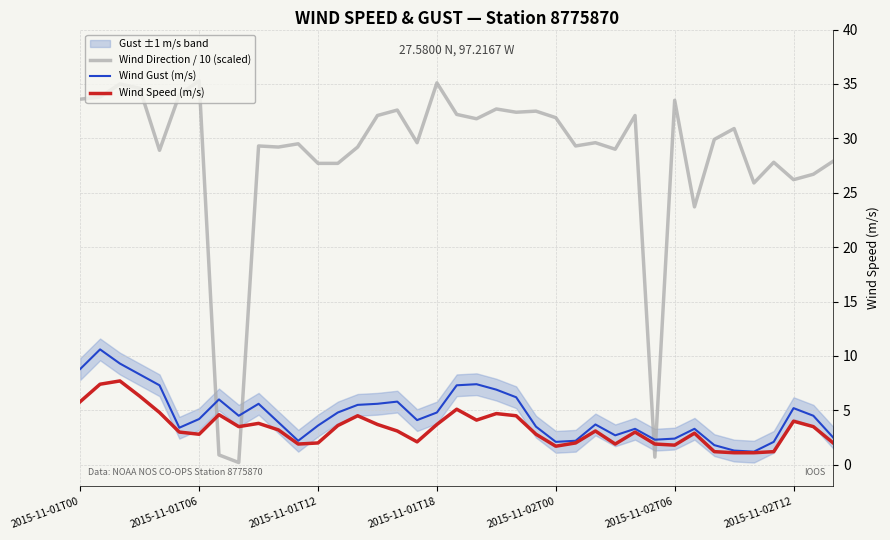

Reading left to right, extract all data points from this chart.

Wind Direction / 10 (scaled): 33.6	33.8	35.0	34.6	28.9	34.0	35.3	0.9	0.2	29.3	29.2	29.5	27.7	27.7	29.2	32.1	32.6	29.6	35.1	32.2	31.8	32.7	32.4	32.5	31.9	29.3	29.6	29.0	32.1	0.7	33.5	23.7	29.9	30.9	25.9	27.8	26.2	26.7	27.9
Wind Gust (m/s): 8.8	10.6	9.3	8.3	7.3	3.4	4.2	6.0	4.5	5.6	3.9	2.2	3.6	4.8	5.5	5.6	5.8	4.1	4.8	7.3	7.4	6.9	6.2	3.5	2.1	2.2	3.7	2.7	3.3	2.3	2.4	3.3	1.8	1.3	1.2	2.1	5.2	4.5	2.5
Wind Speed (m/s): 5.8	7.4	7.7	6.3	4.8	3.0	2.8	4.6	3.5	3.8	3.2	1.9	2.0	3.6	4.5	3.7	3.1	2.1	3.7	5.1	4.1	4.7	4.5	2.8	1.7	2.0	3.1	1.9	3.0	1.9	1.8	2.9	1.2	1.1	1.1	1.2	4.0	3.5	2.0